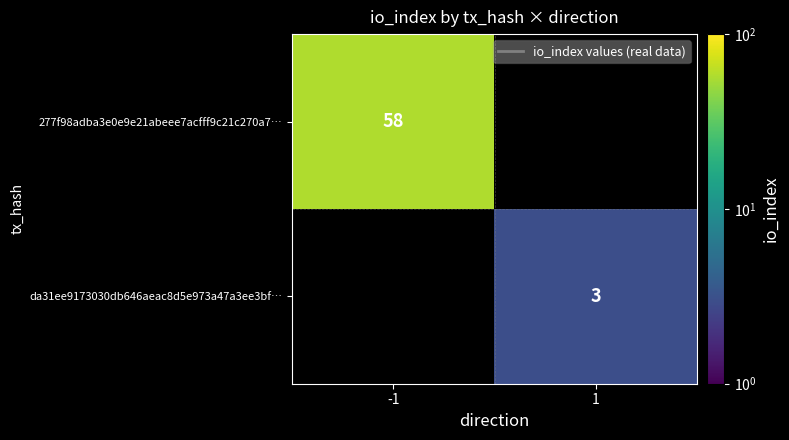

True or false: 277f98adba3e0e9e21abeee7acfff9c21c270a7… has a value of 13 at -1.

False